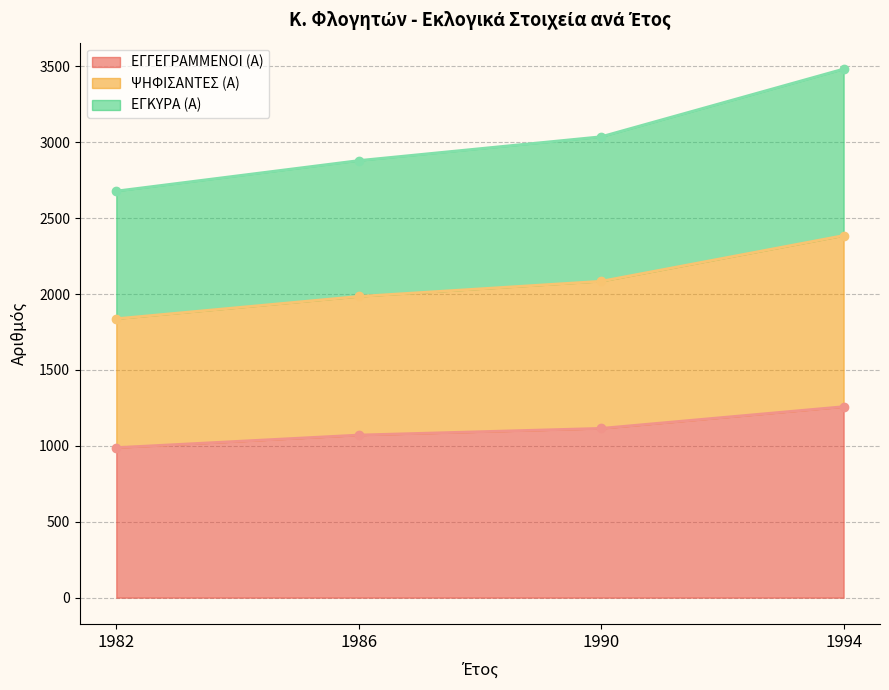

What is the smallest value displayed?

988